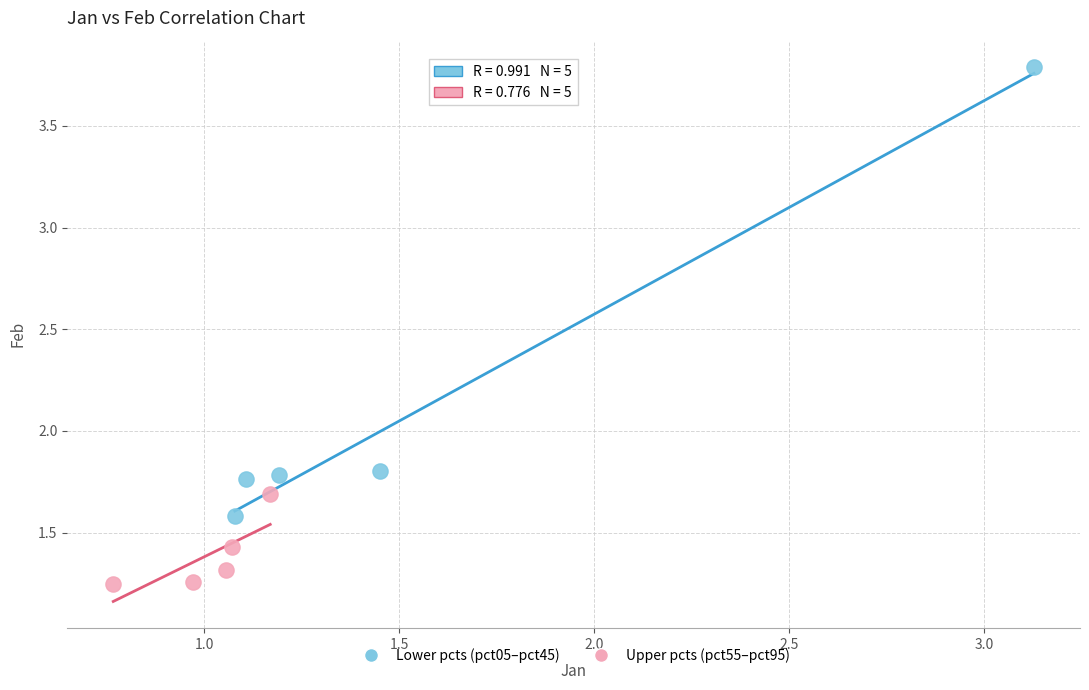

Which series contains the lowest Y value?

Upper pcts (pct55–pct95)